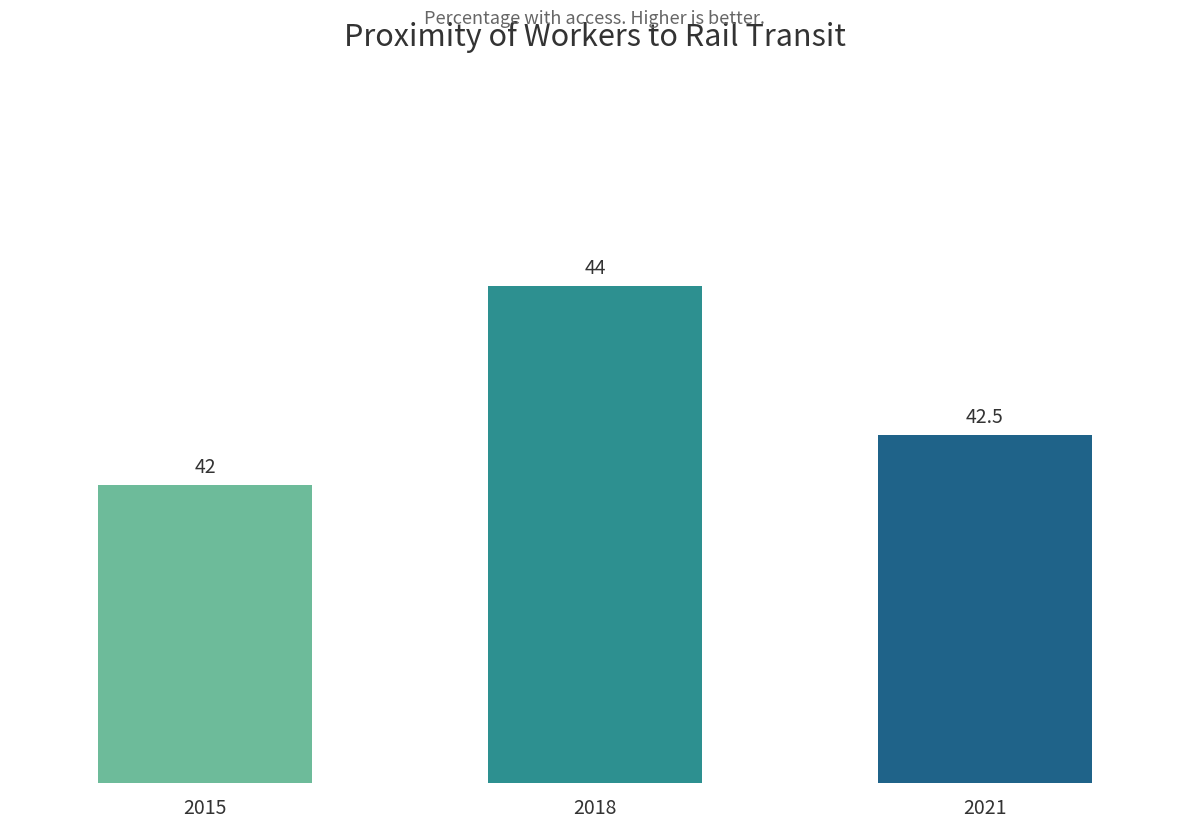

Rank the categories by value from highest to lowest.

2018, 2021, 2015